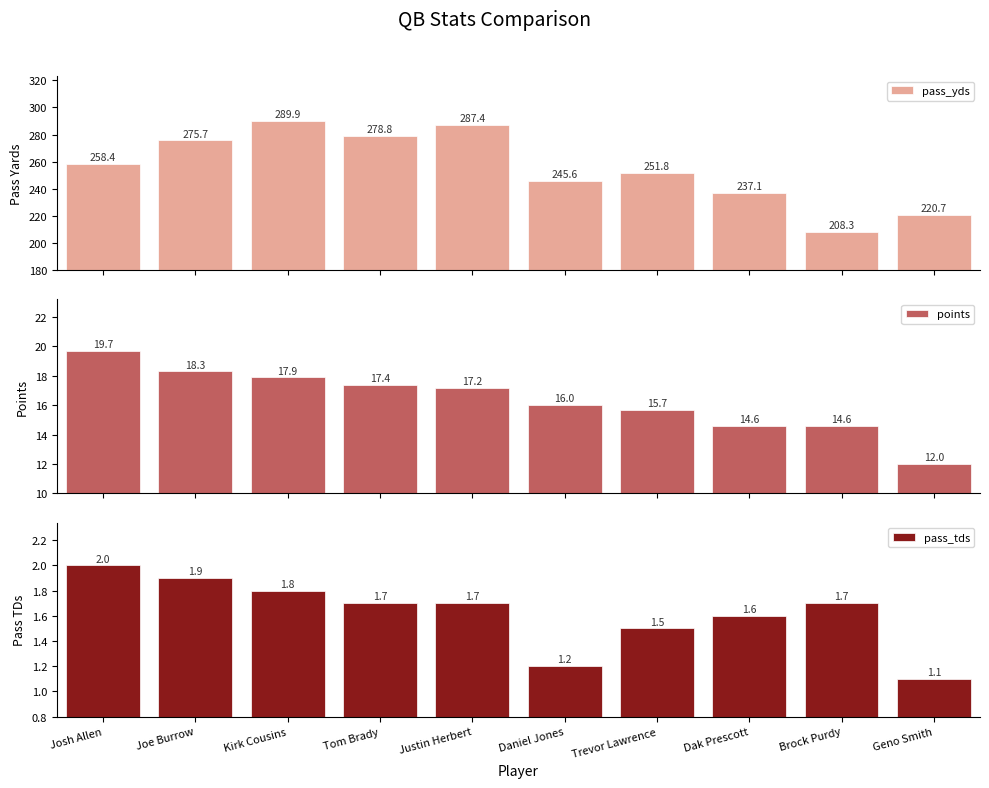

Which series has the widest spread of values?

pass_yds